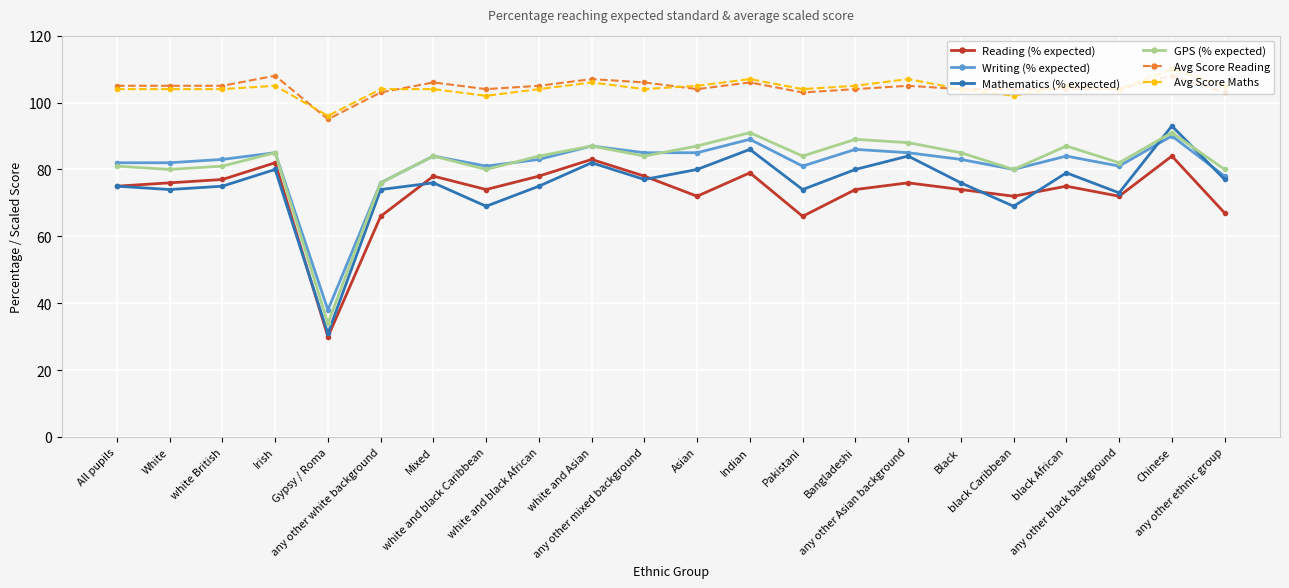

The value of Avg Score Maths at any other Asian background is 145. True or false?

False